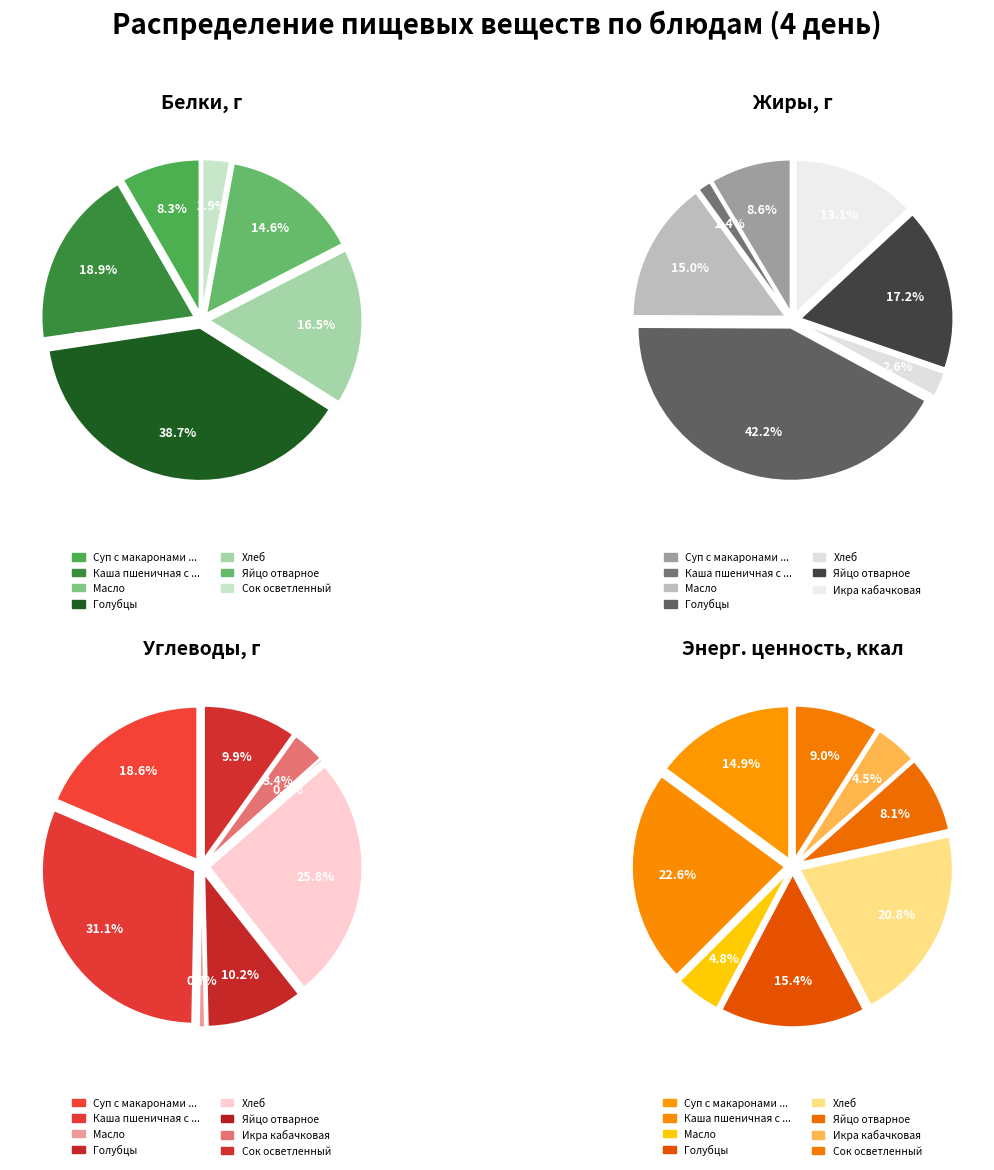

Does Яйцо отварное account for over 50% of the chart?

No